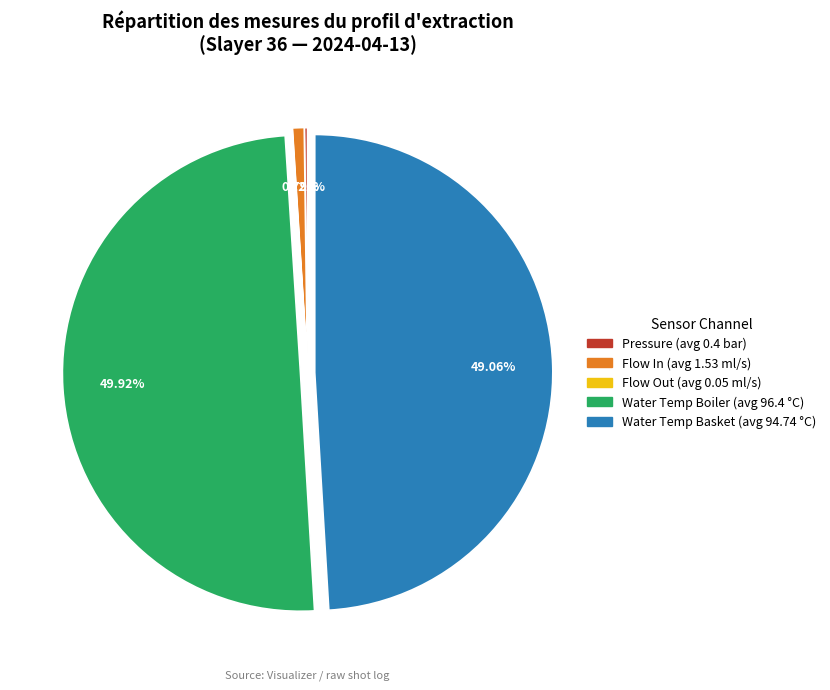

Which has a higher value, Flow In (avg 1.53 ml/s) or Water Temp Basket (avg 94.74 °C)?

Water Temp Basket (avg 94.74 °C)